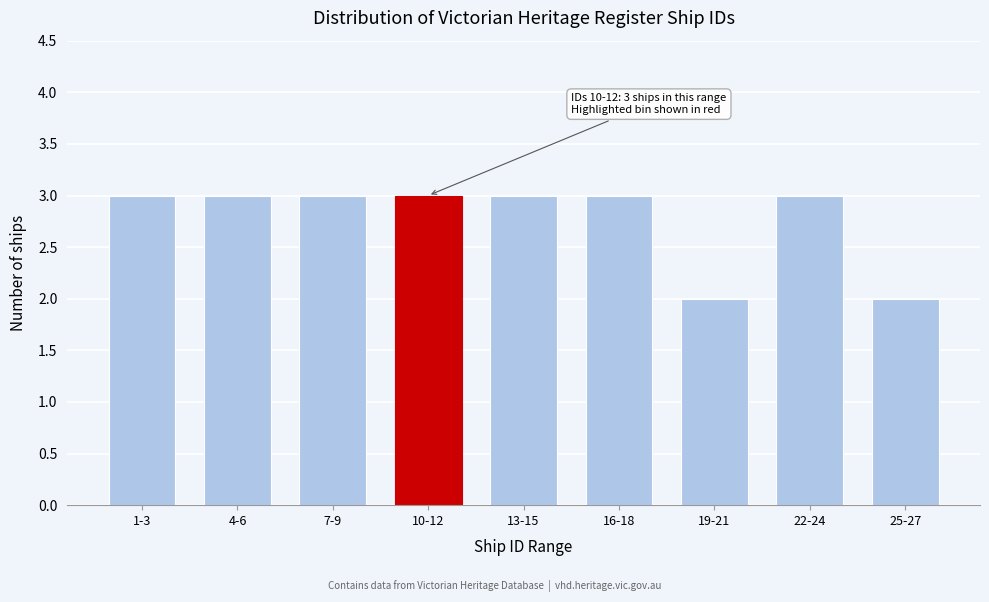

Reading left to right, extract all data points from this chart.

3	3	3	3	3	3	2	3	2